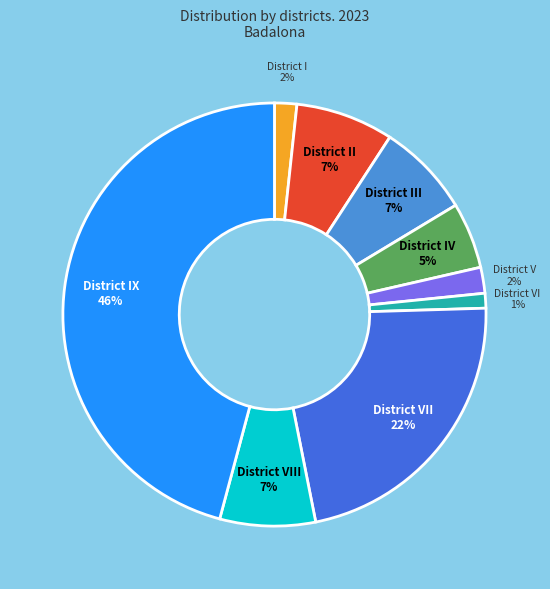

Is there any slice that represents more than half of the pie?

No